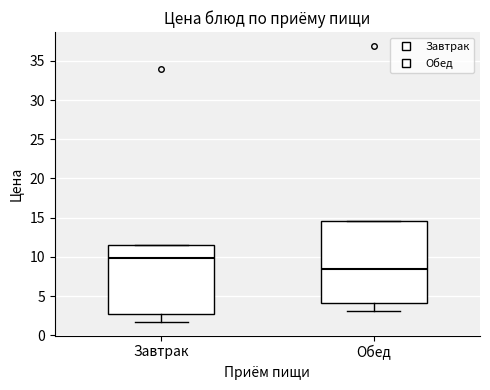

Comparing the boxes themselves (not the whiskers), which one is the tallest?

Обед